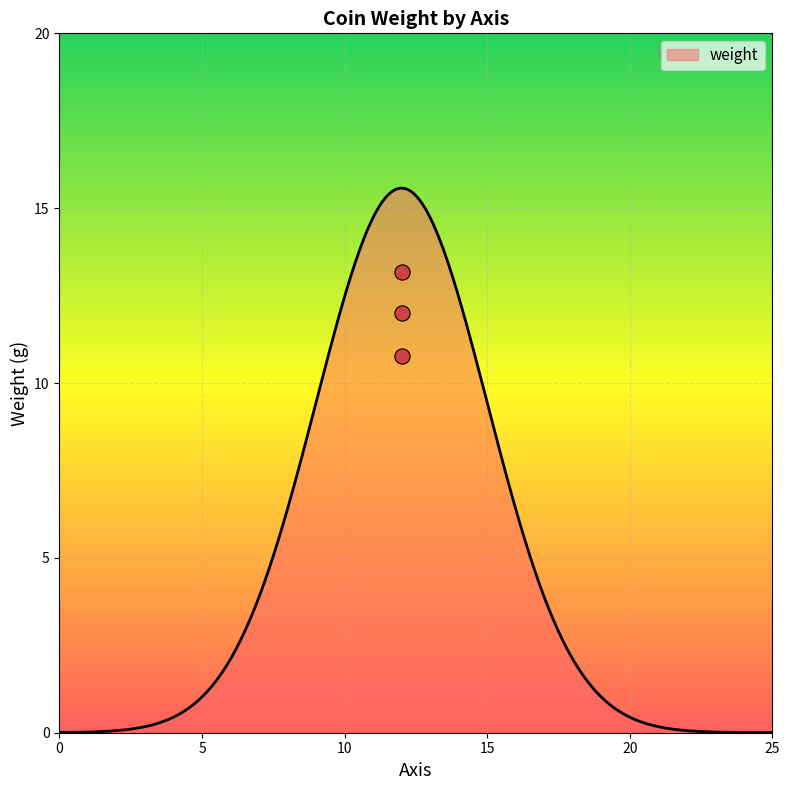

What is the change in value from 12 to 12?

+1.2